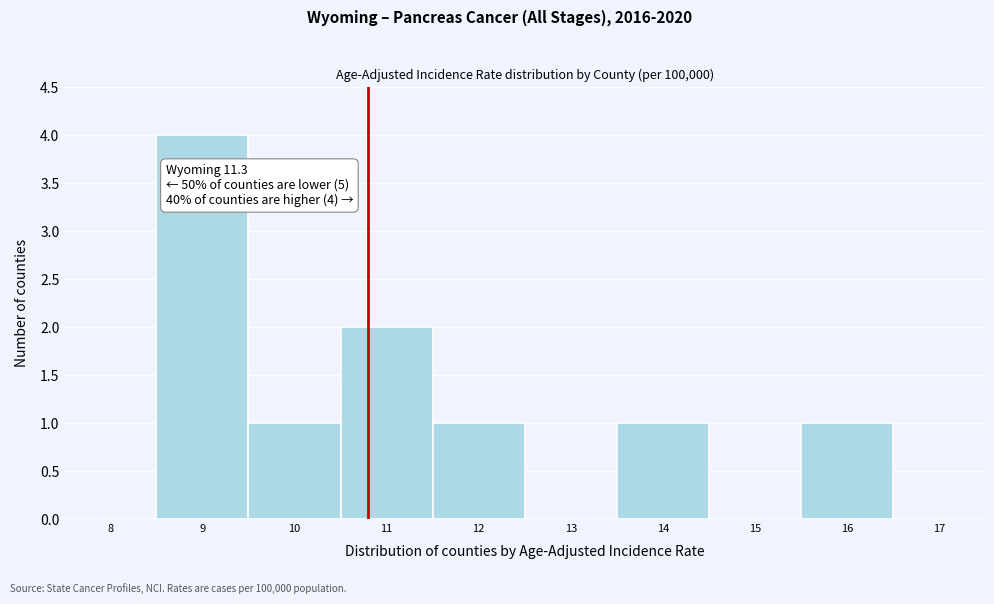

Reading left to right, transcribe all the data shown in this chart.

8=0	9=4	10=1	11=2	12=1	13=0	14=1	15=0	16=1	17=0